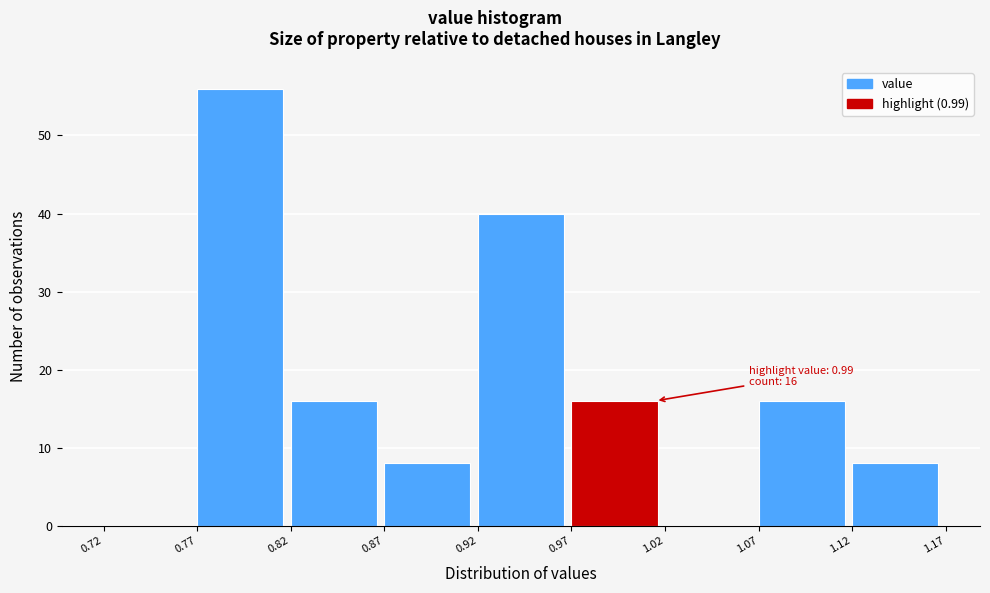

Over which range of the x-axis is the bar tallest?

0.77 to 0.82